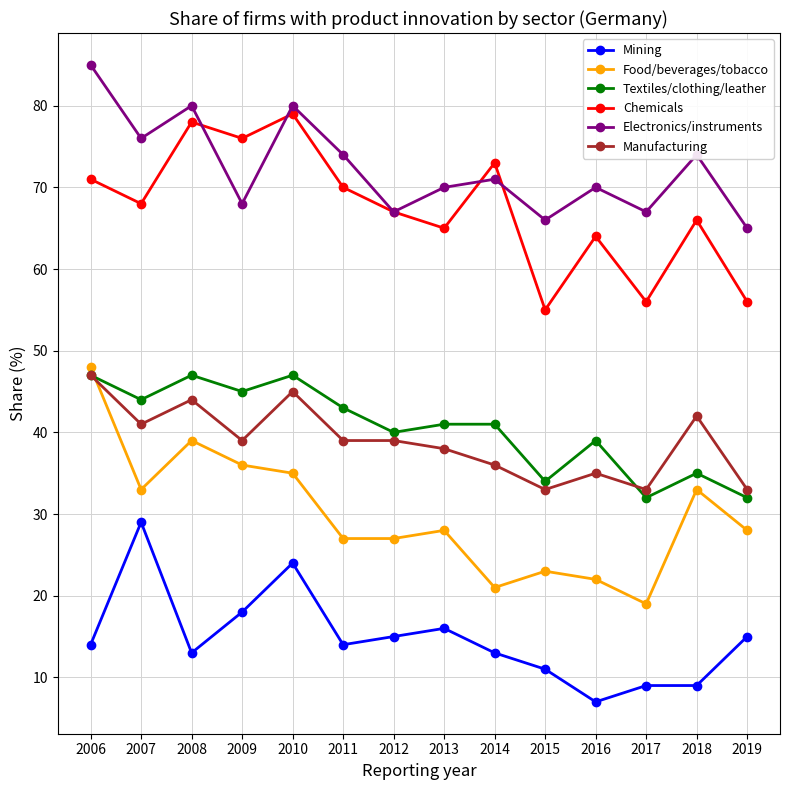

What is the difference between the highest and lowest values at 2015?

55